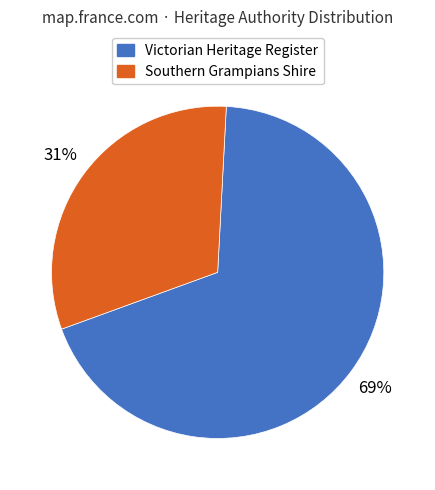

How many segments does this pie chart have?

2